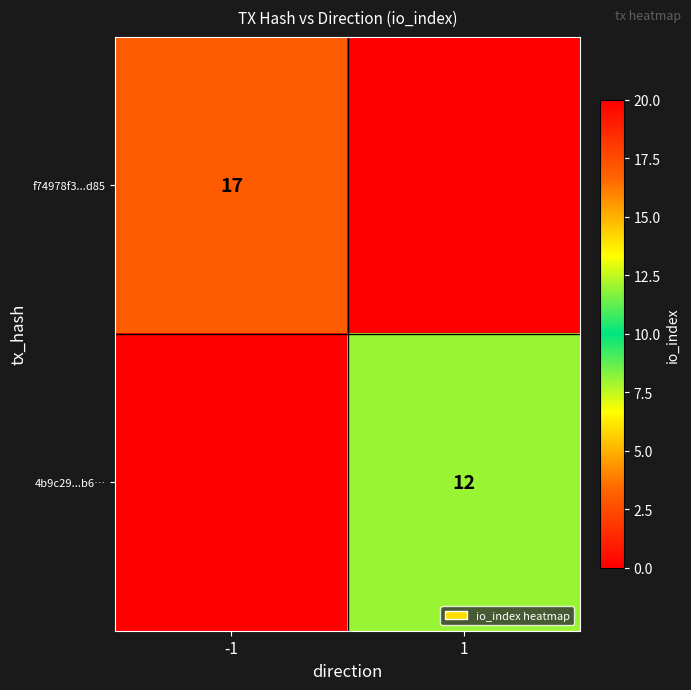

Is it true that 4b9c29...b6… equals 12 at 1?

True